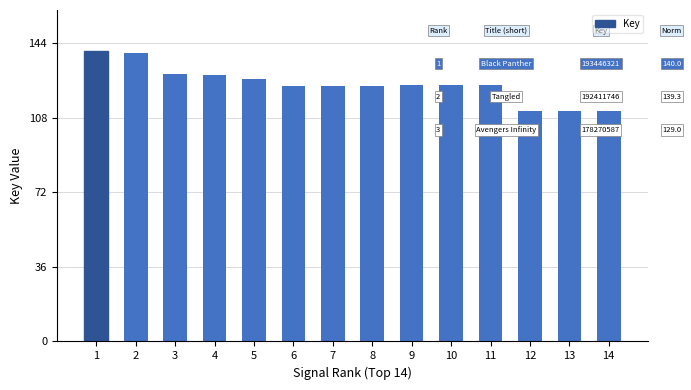

The chart shows a value of 123.8 at 10. True or false?

True